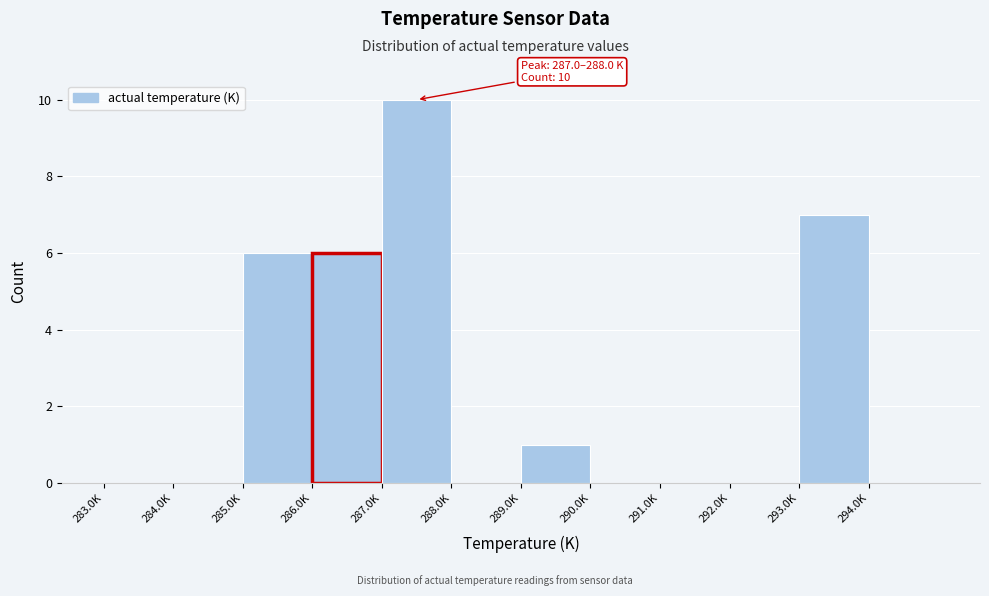

Reading right to left, list all the values displayed in this chart.

294.0K=0	293.0K=7	292.0K=0	291.0K=0	290.0K=0	289.0K=1	288.0K=0	287.0K=10	286.0K=6	285.0K=6	284.0K=0	283.0K=0